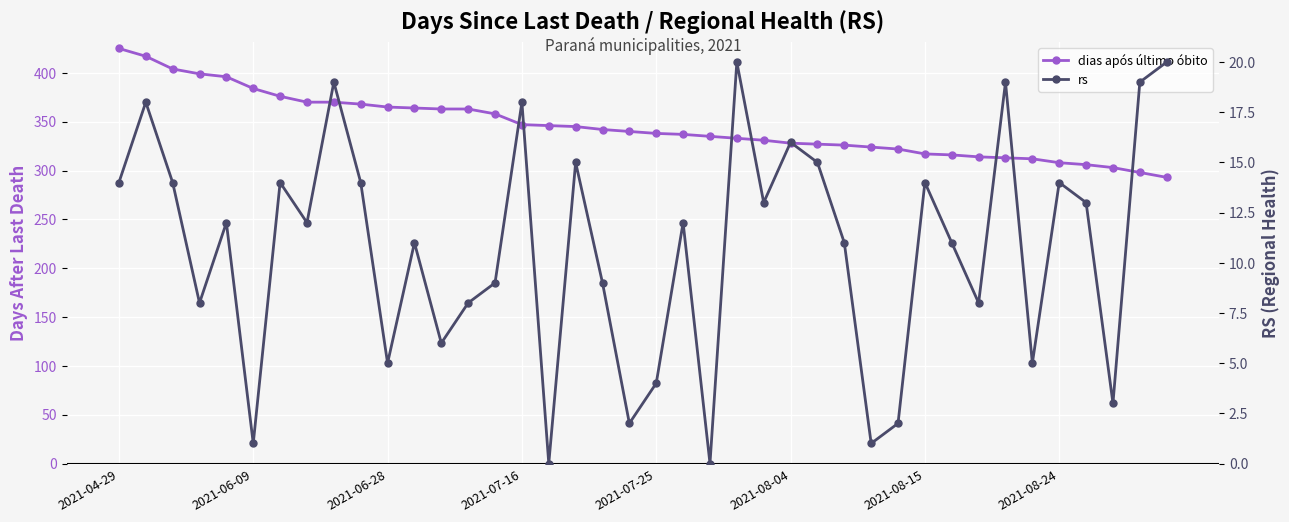

How many interior local valleys does the rs series have?

13